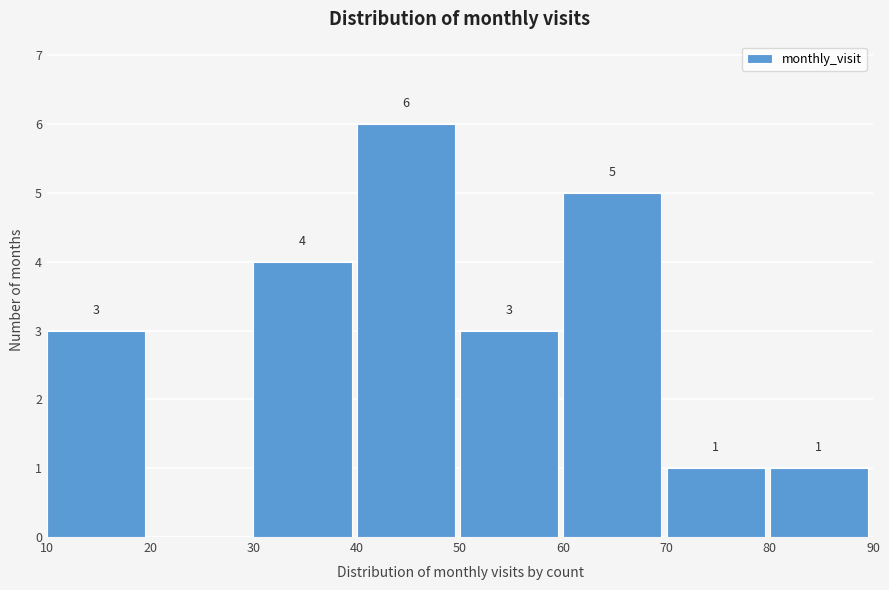

Which range on the x-axis has the tallest bar?

40 to 50